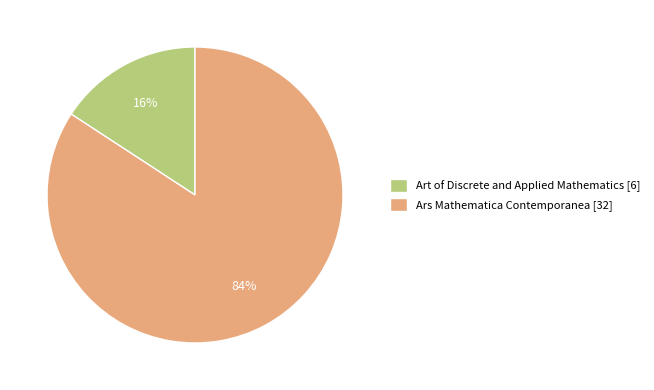

What percentage is the Ars Mathematica Contemporanea [32] slice, to the nearest percent?

84%